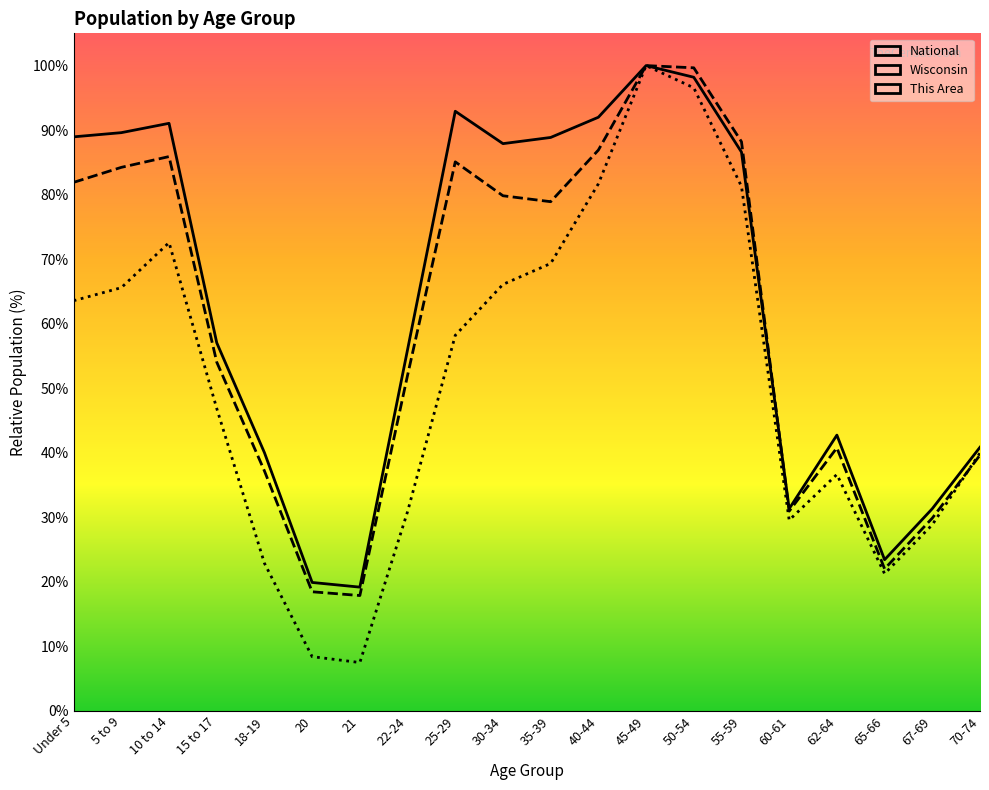

Is it true that Wisconsin equals 58.5 at 45-49?

False